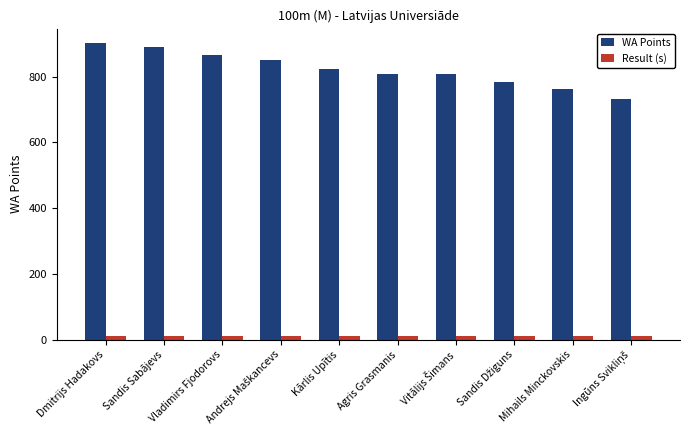

Which series has the widest spread of values?

WA Points